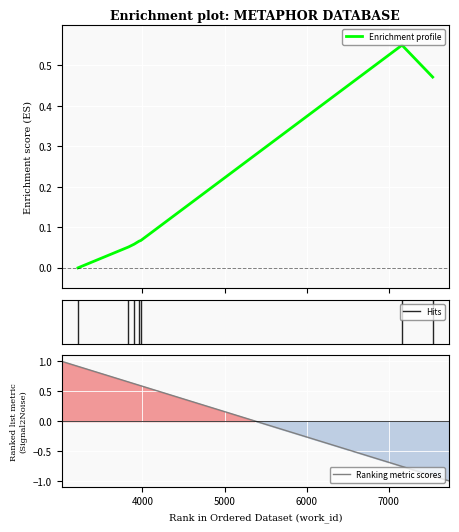

How many points are higher than both their immediate neighbors (excluding endpoints)?

1